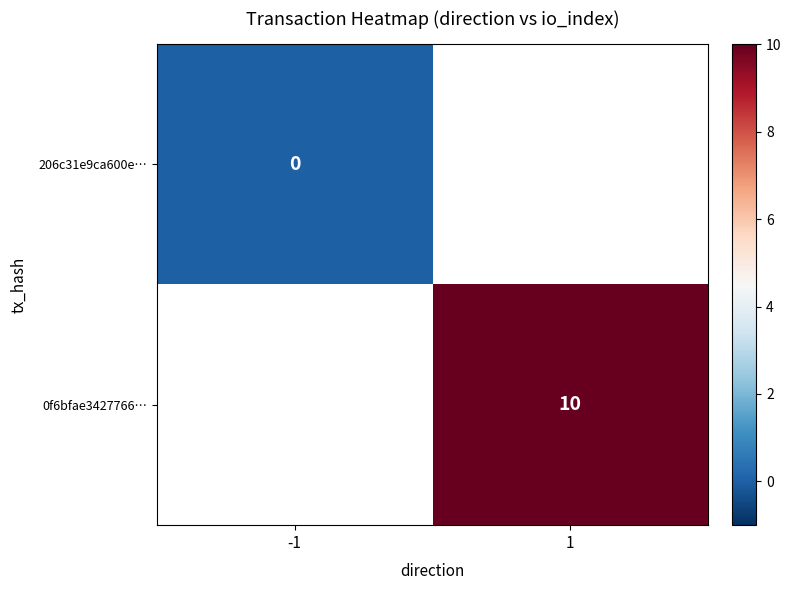

Is it true that 0f6bfae3427766… equals 13 at 1?

False